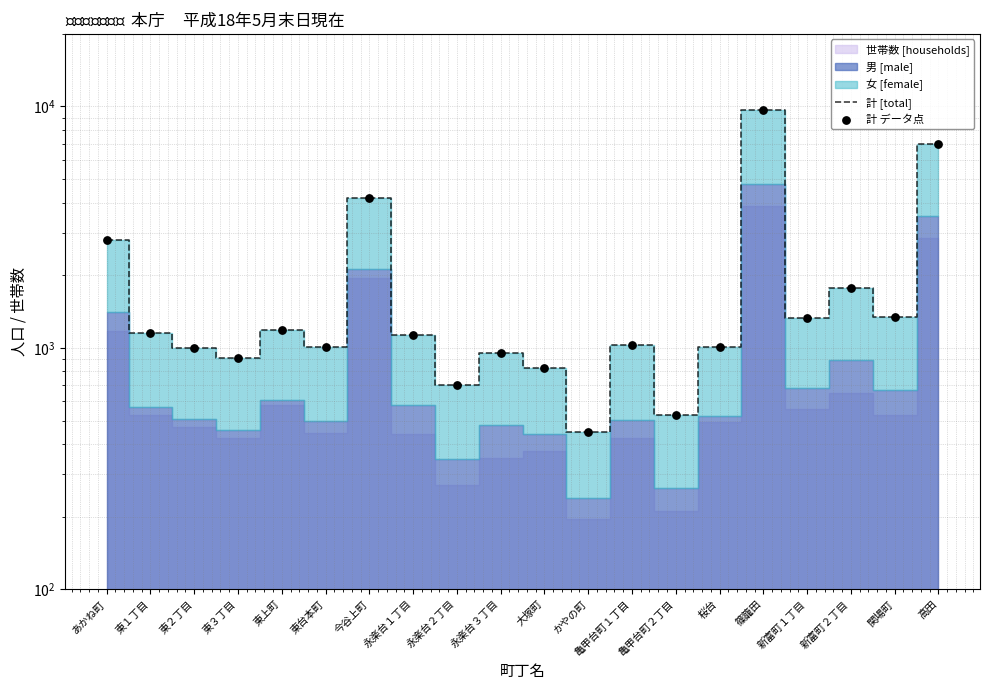

Which series contains the lowest Y value?

計 [total]